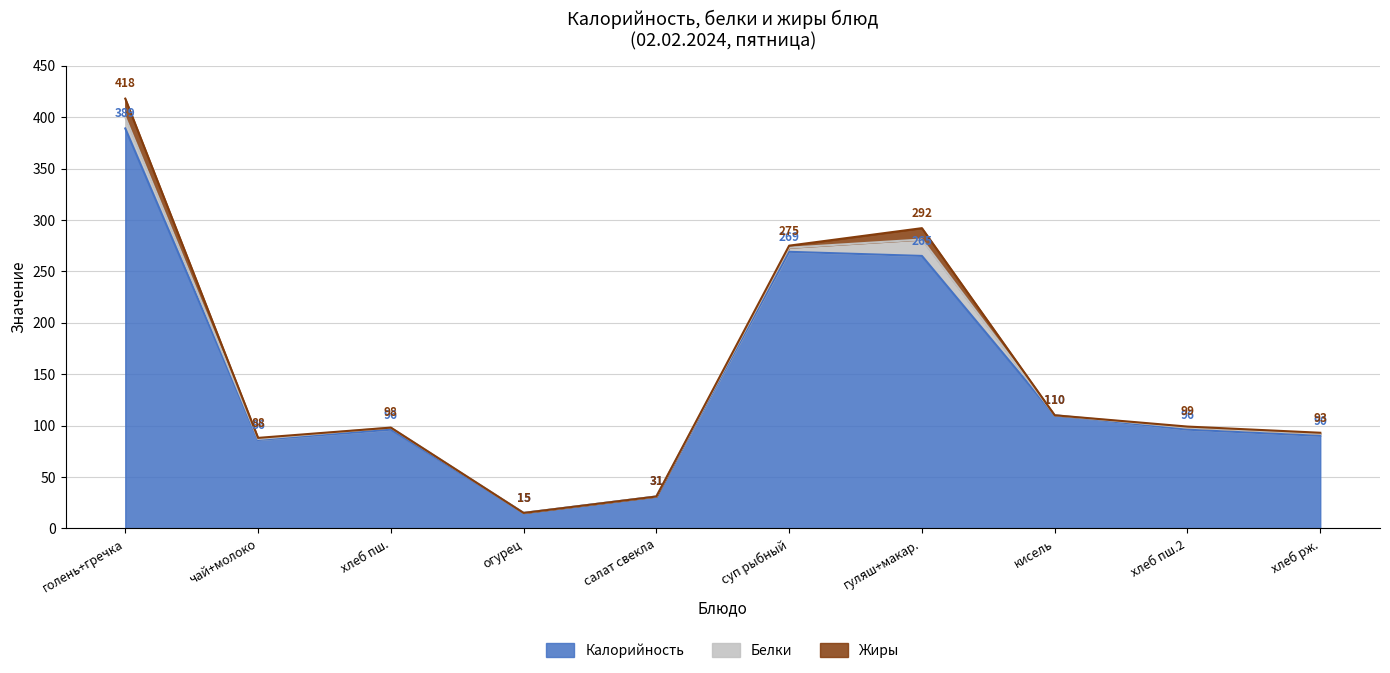

Is it true that Белки equals 11 at голень запечен. с гречкой отв.?

True